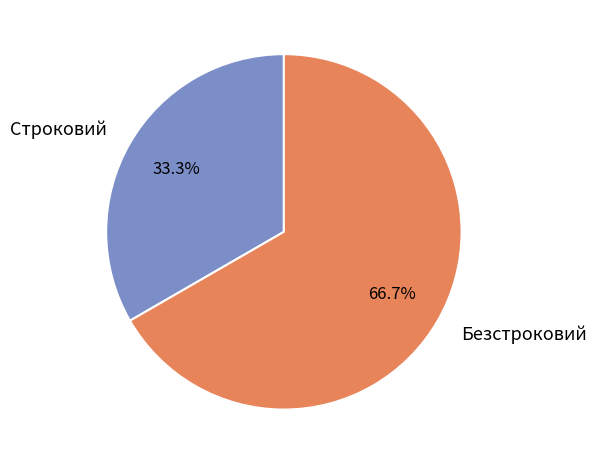

Which slice is the largest?

Безстроковий